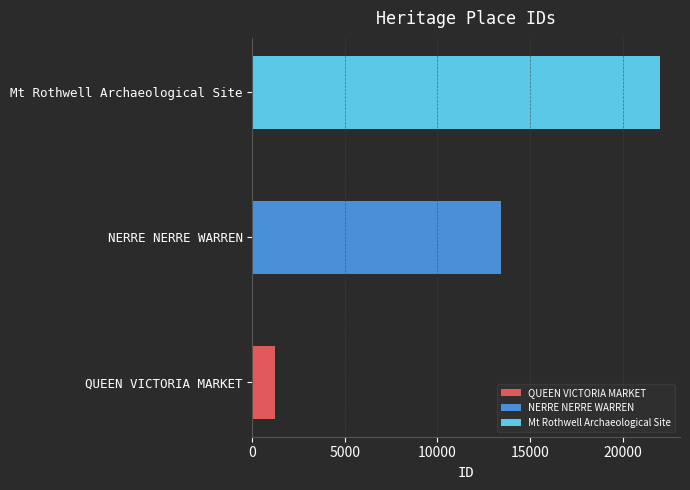

Approximately how many times larger is the value at Mt Rothwell Archaeological Site compared to QUEEN VICTORIA MARKET?

18.2